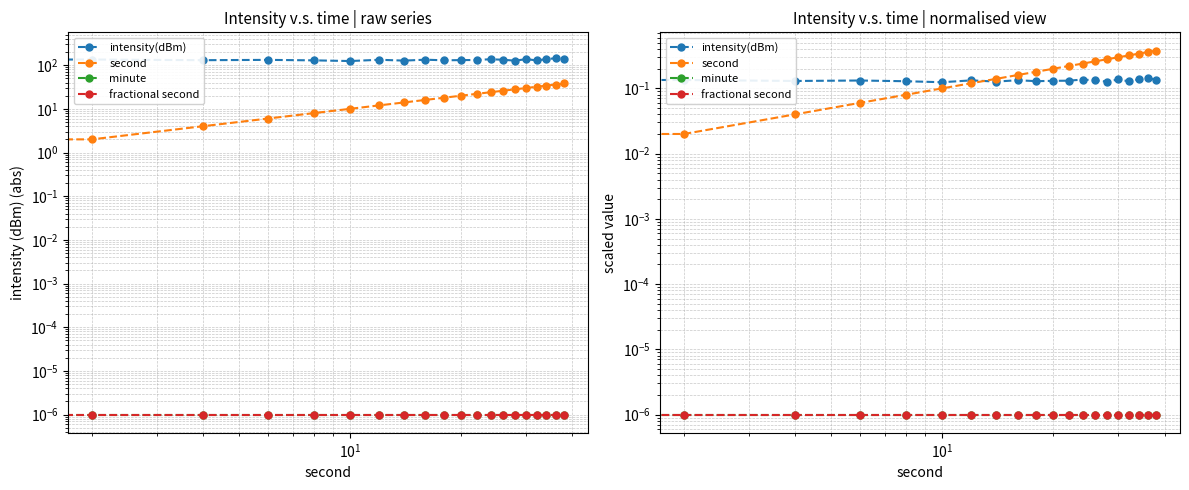

What are all the series names shown in the legend?

intensity(dBm), second, minute, fractional second